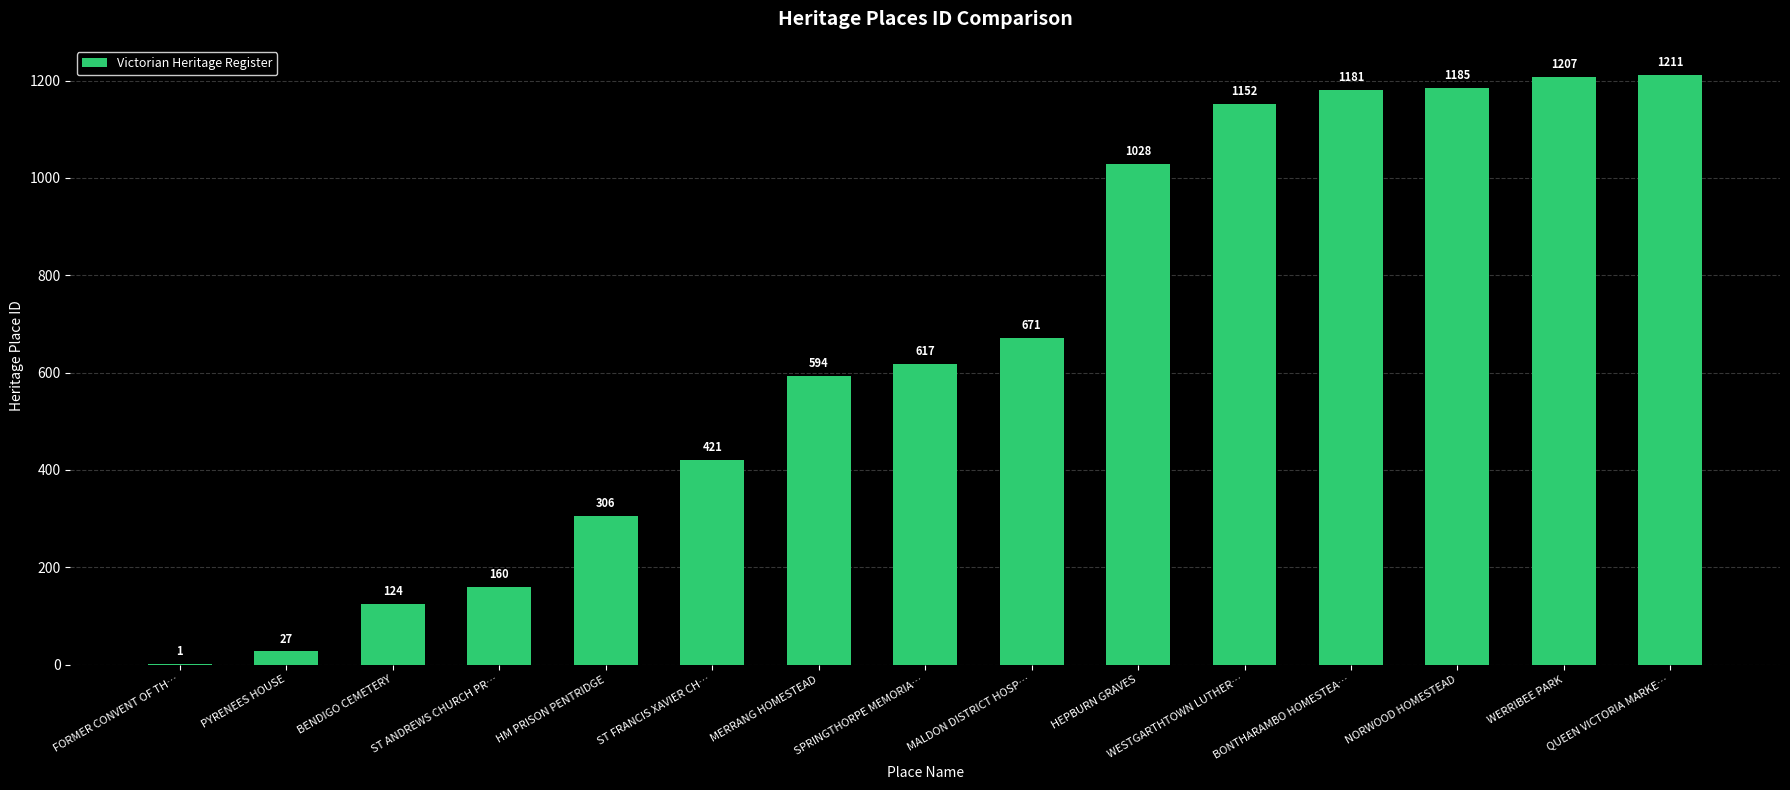

The value at NORWOOD HOMESTEAD is 1185. True or false?

True